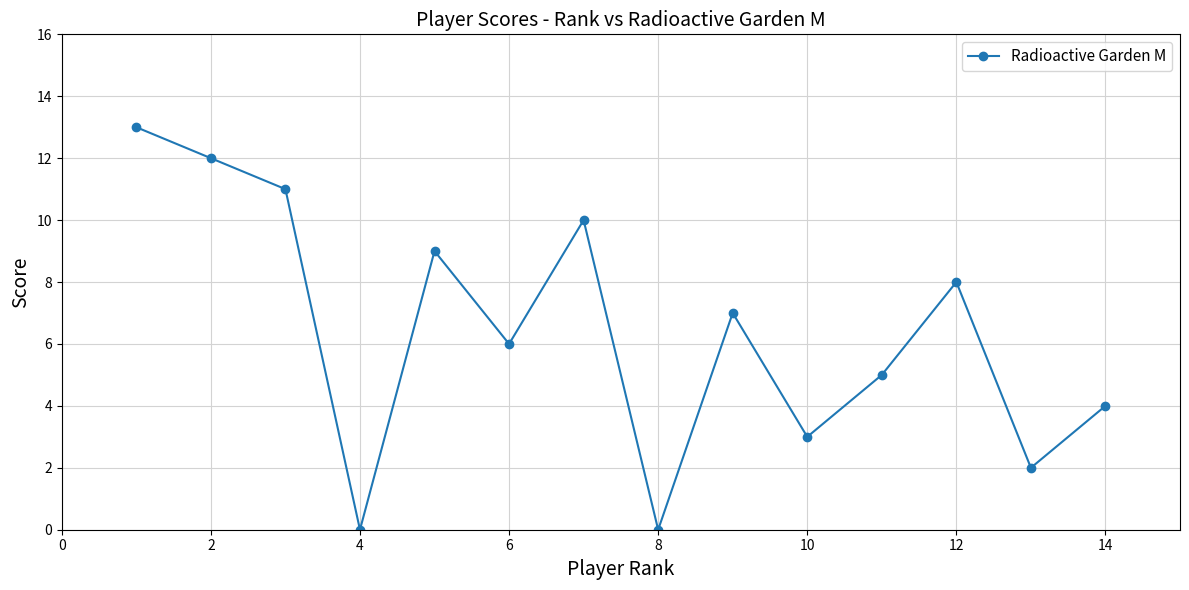

What is the difference between the maximum and minimum values?

13